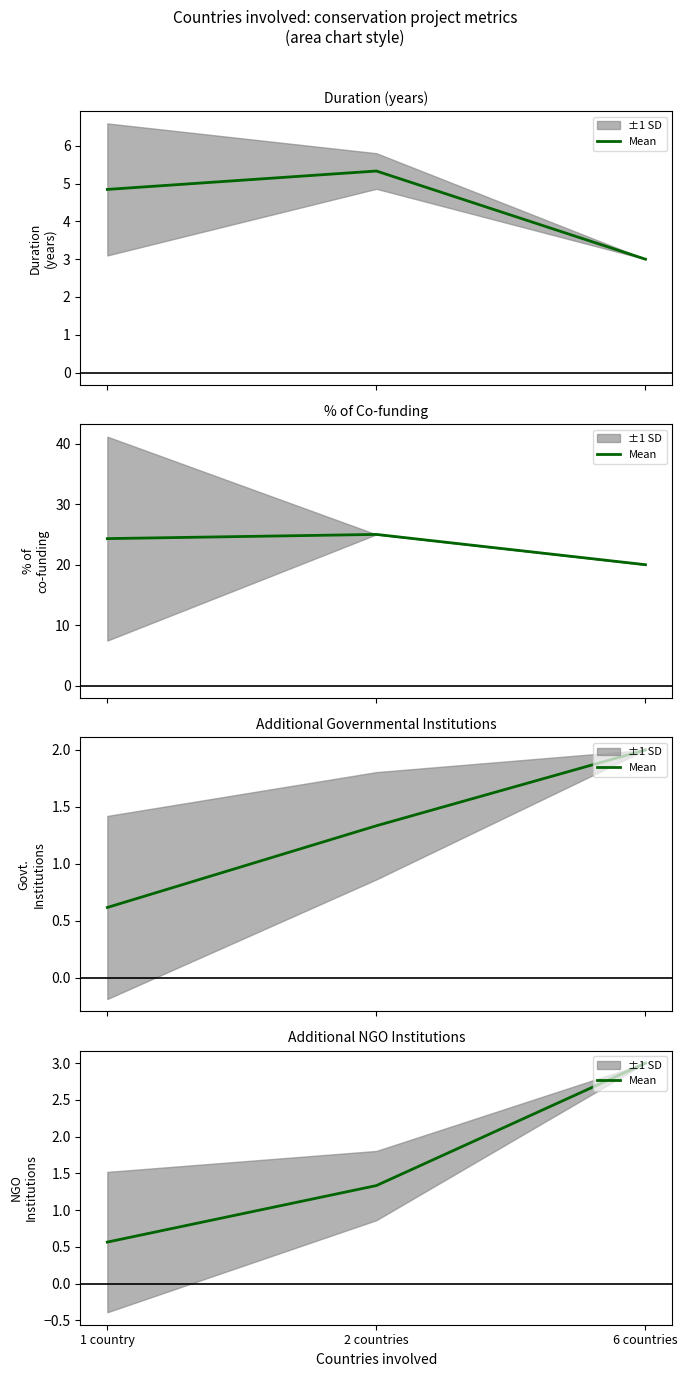

At which label is the value closest to 1?

2 countries